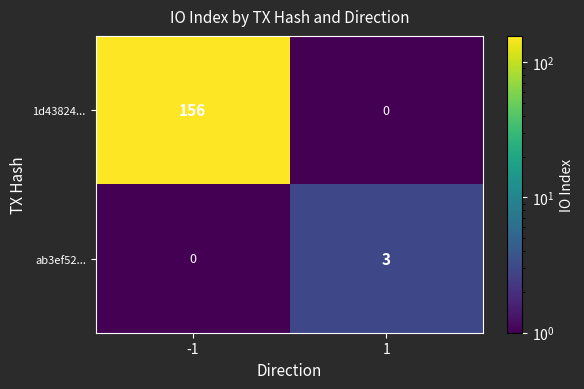

What is the difference between the ab3ef52... values at -1 and 1?

3